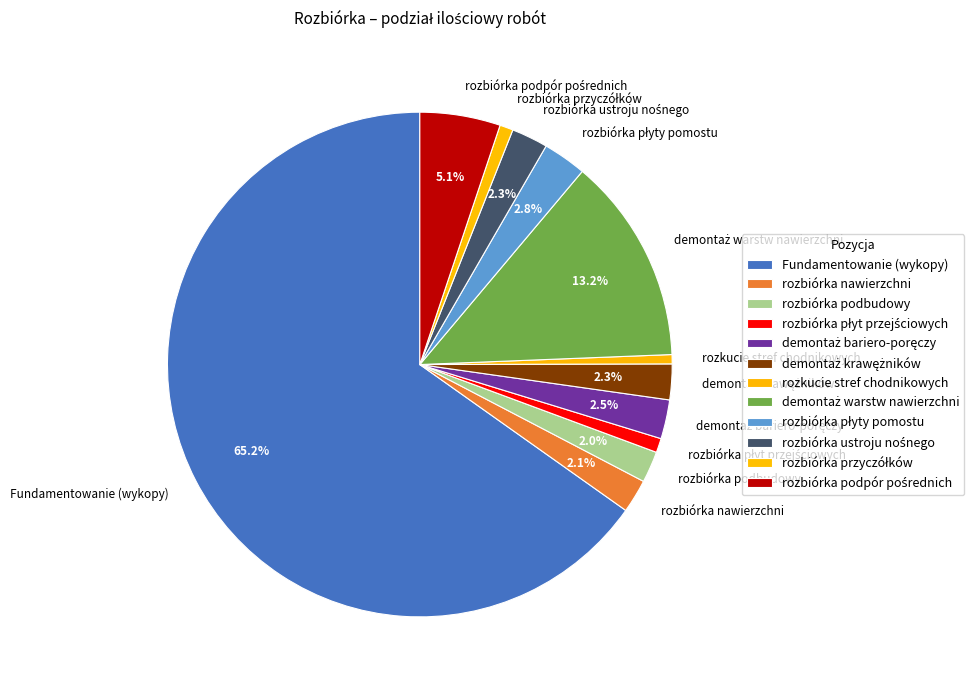

Which has a higher value, rozbiórka podbudowy or Fundamentowanie (wykopy)?

Fundamentowanie (wykopy)